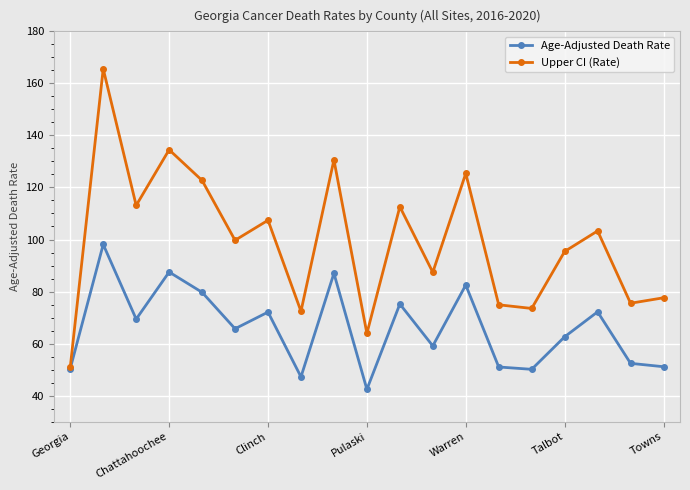

What is the greatest value displayed?

165.6